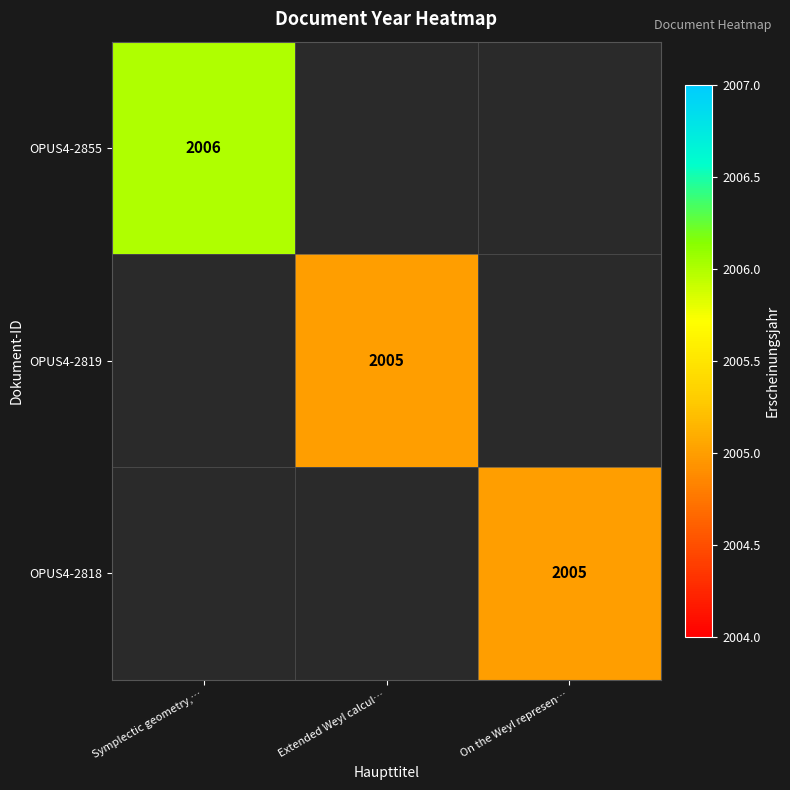

The value of OPUS4-2819 at Extended Weyl calcul… is 2005. True or false?

True